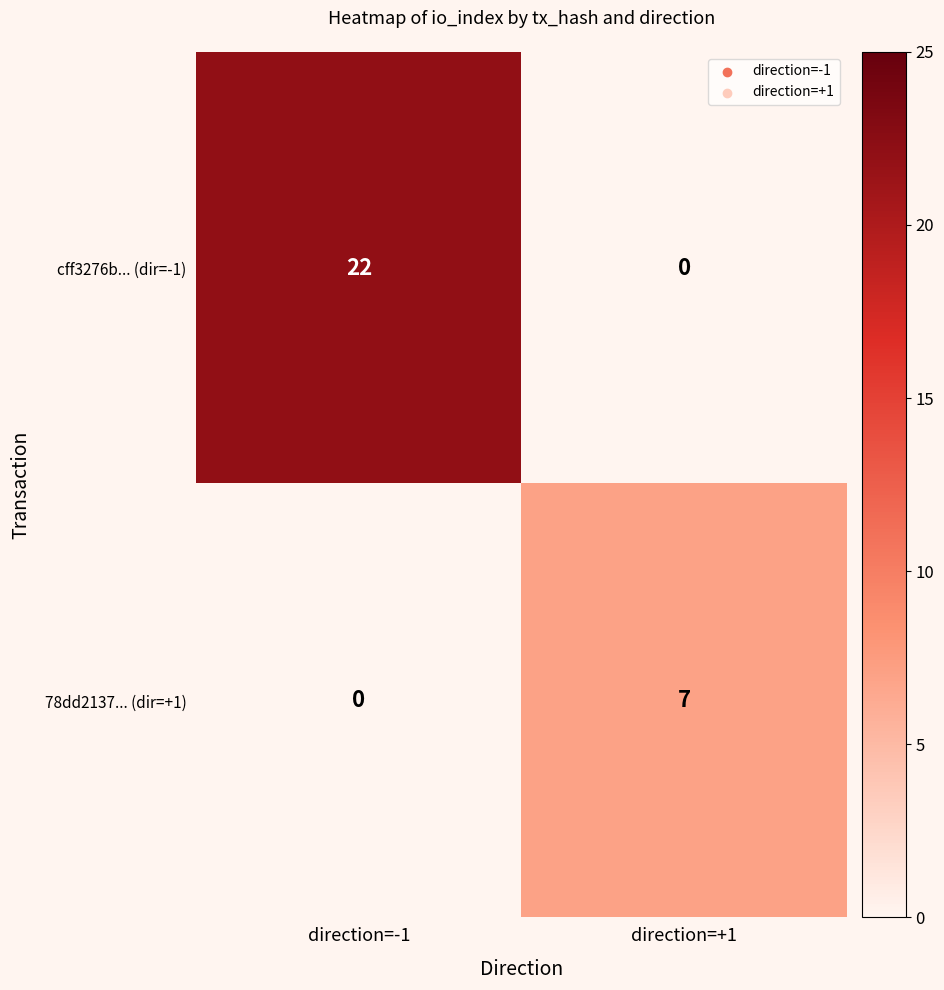

List the series in order of their peak value, highest first.

cff3276b... (dir=-1), 78dd2137... (dir=+1)